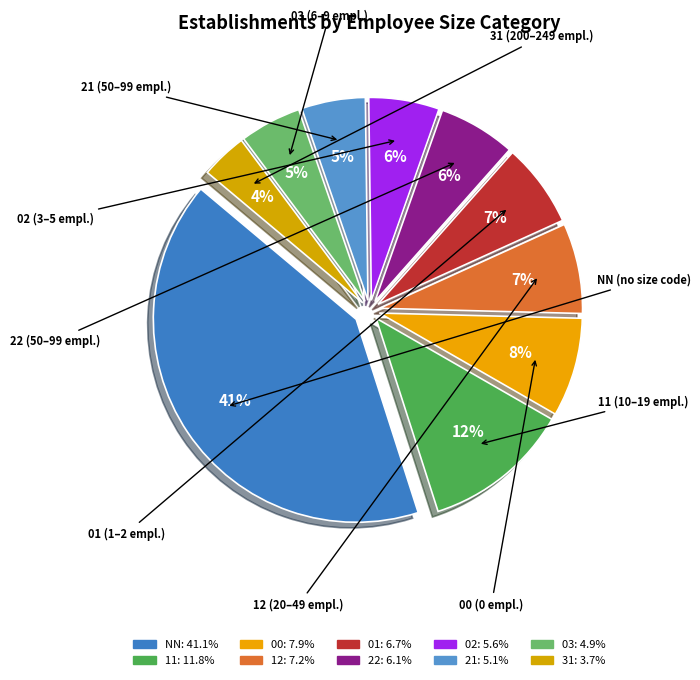

How many slices are in this pie chart?

10